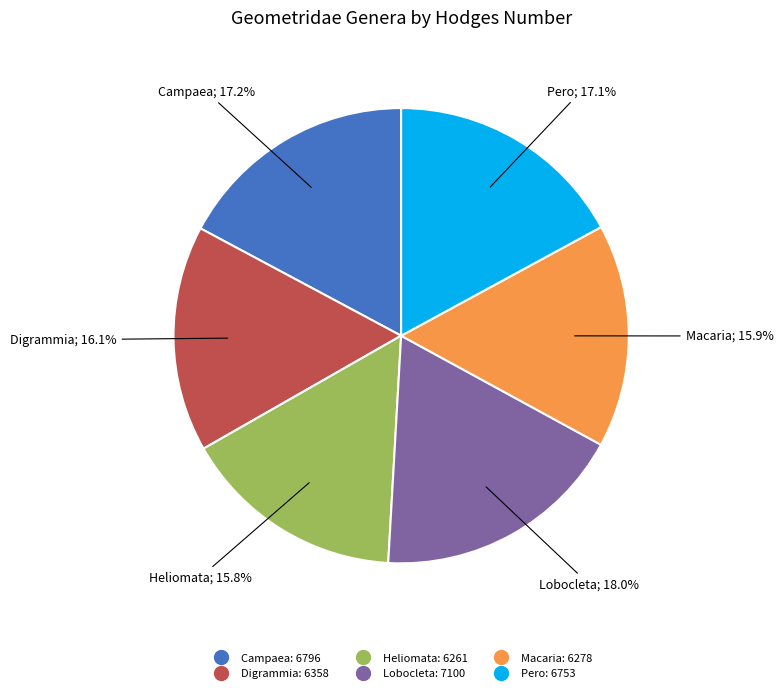

To the nearest percent, what is the average slice percentage?

17%